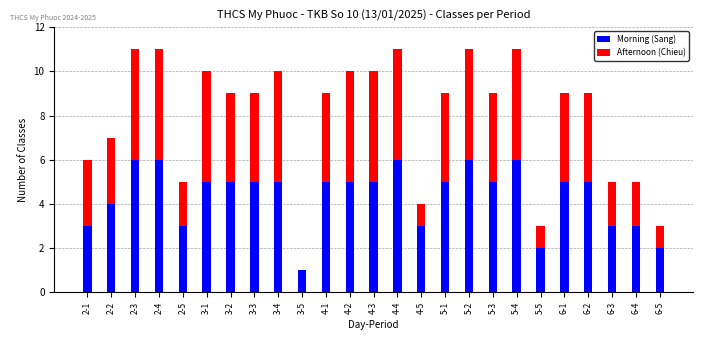

The Morning (Sang) series shows 1 at 5-3. True or false?

False